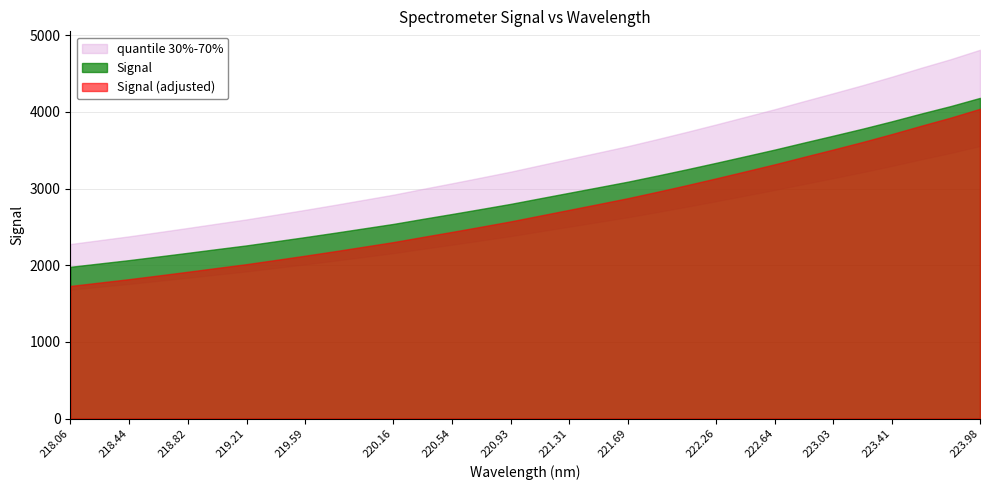

The chart shows a value of 2481.9 at 219.9712. True or false?

True